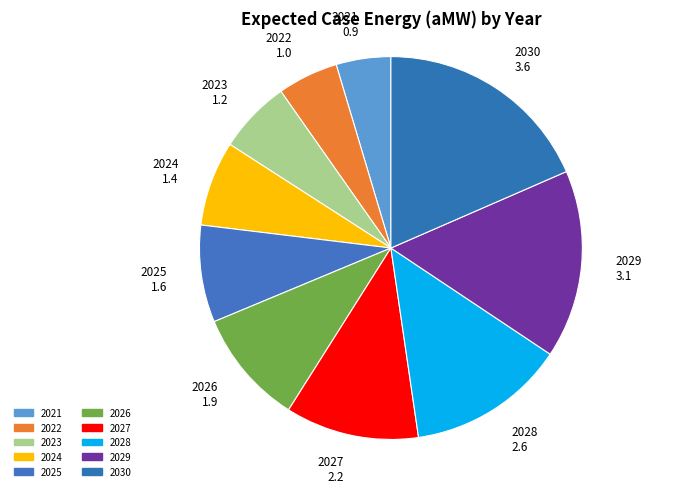

Is the sum of 2029 and 2022 greater than half?

No